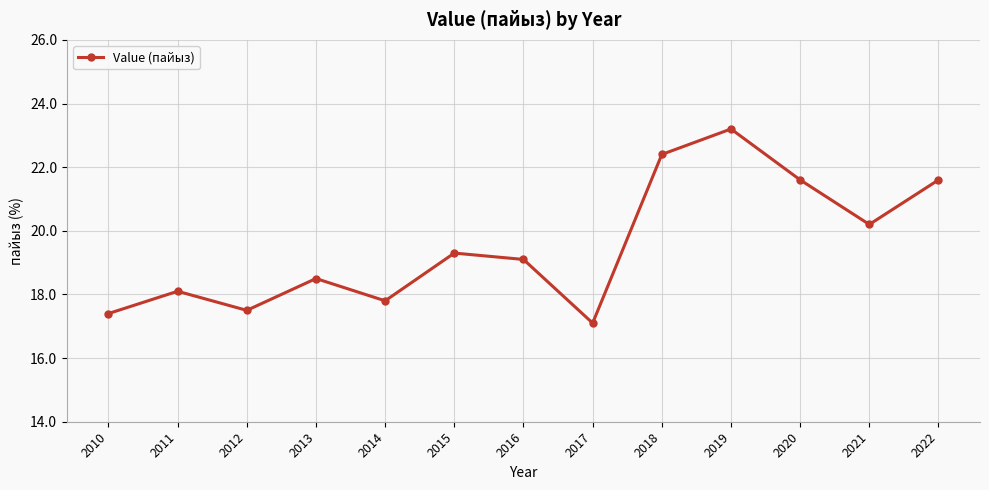

The value at 2018 is 29.7. True or false?

False